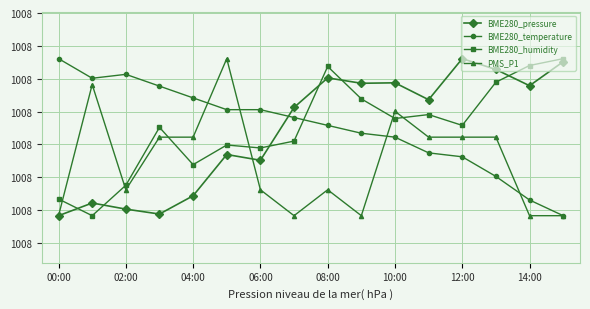

Which label corresponds to the smallest value in the chart?

00:00